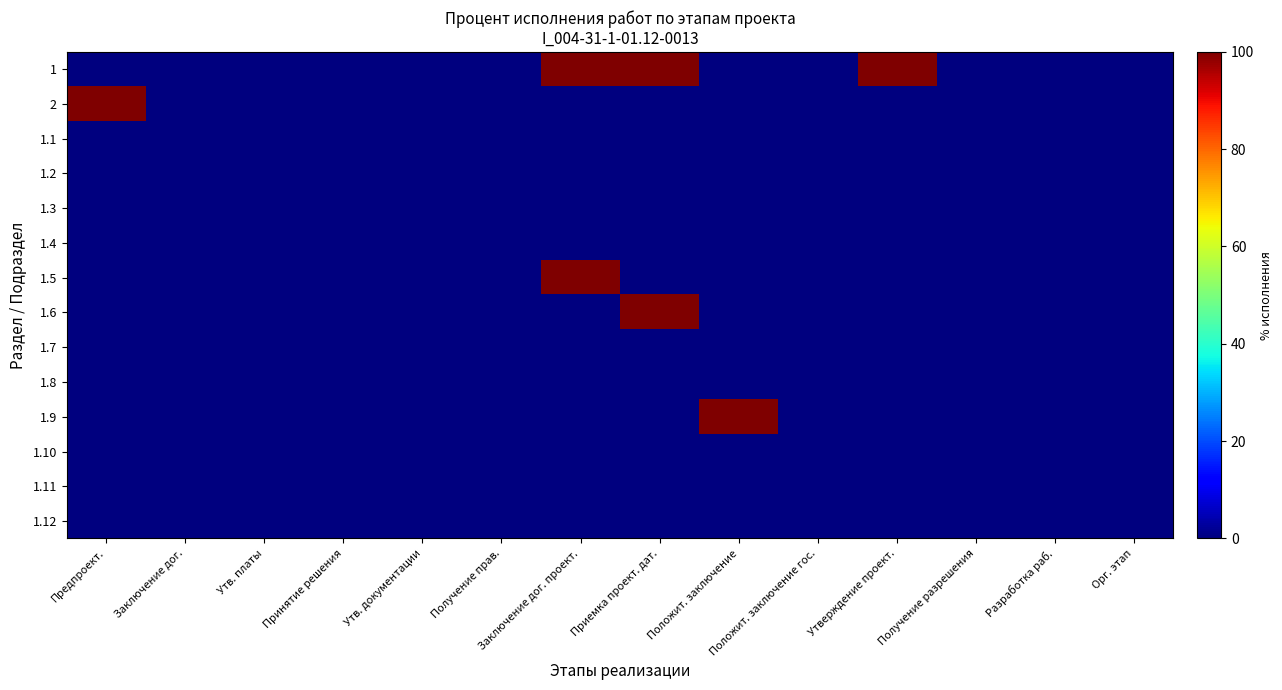

Between Получение прав. and Заключение дог., which is larger?

Получение прав.